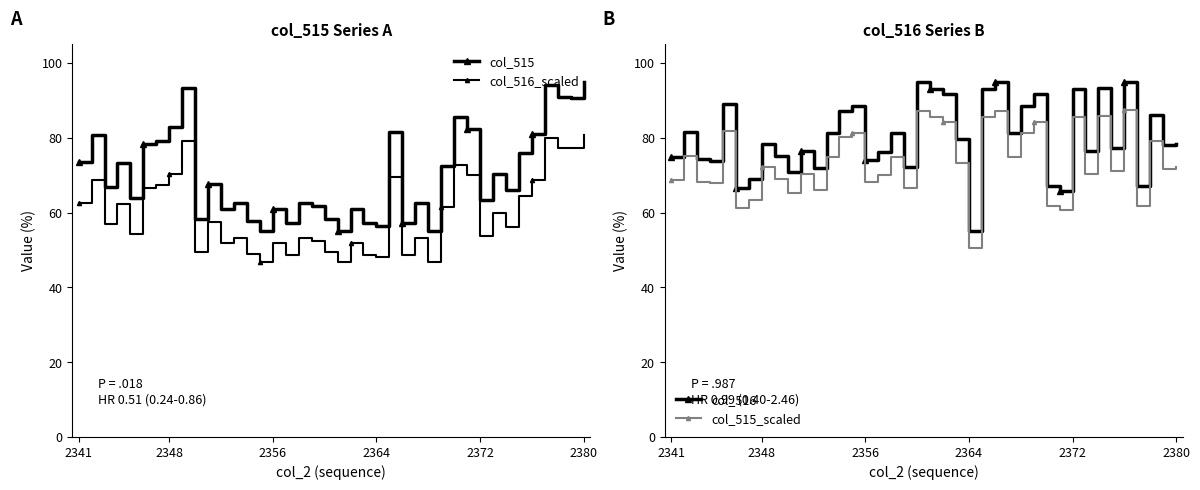

True or false: col_515_scaled has more than 0 points higher than both neighbors.

True